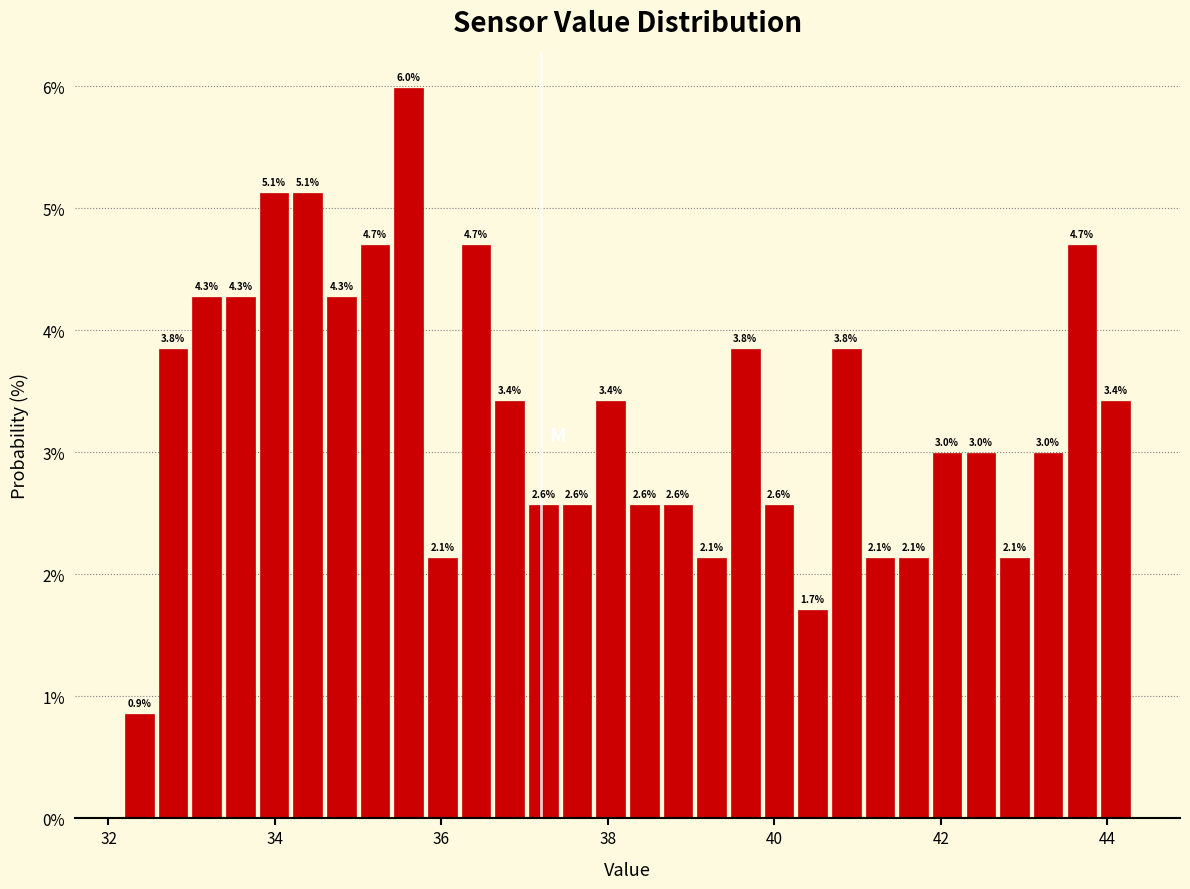

Read against the x-axis, roughly where is the centre of the tallest bar?

35.6